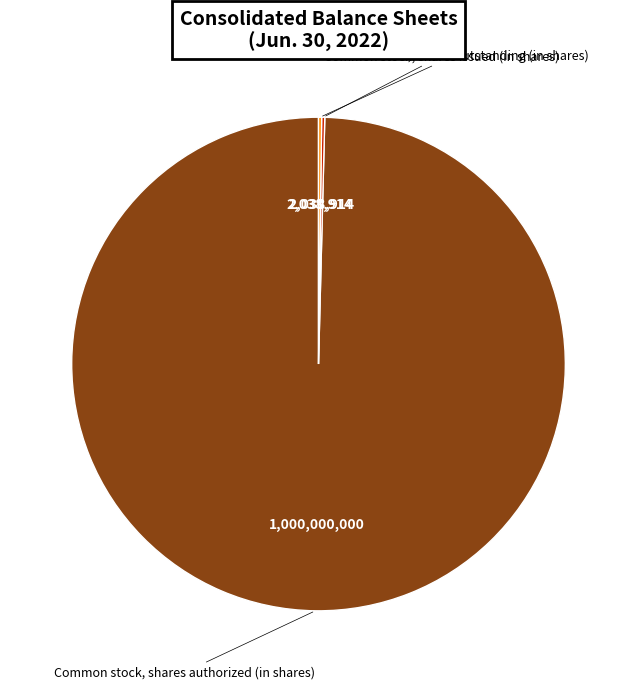

Does any single category account for the majority?

Yes